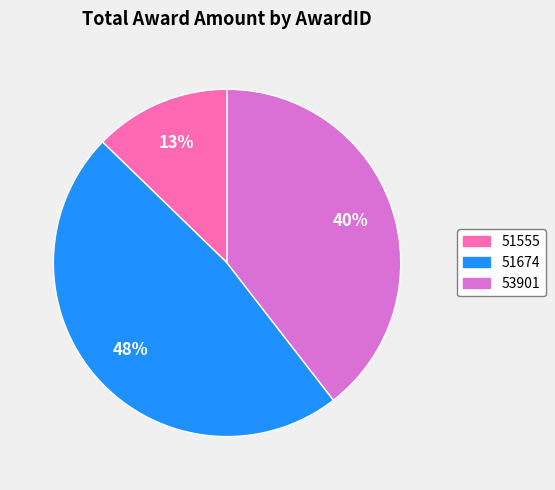

Is 51555 the majority of the pie?

No